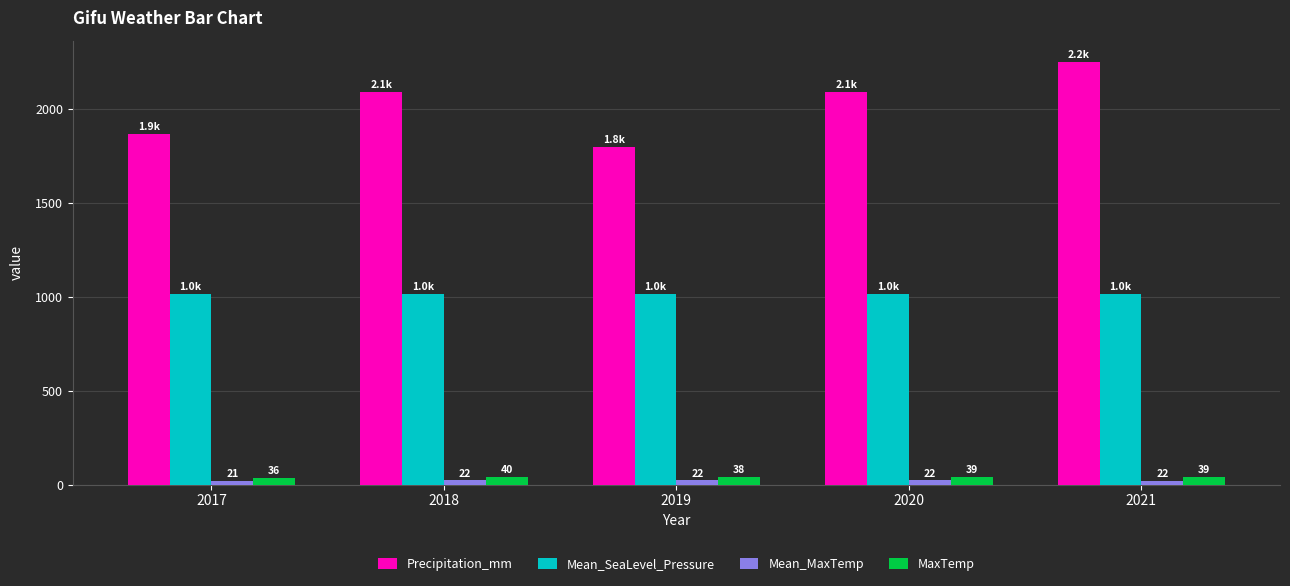

Which series has the largest total across all categories?

Precipitation_mm